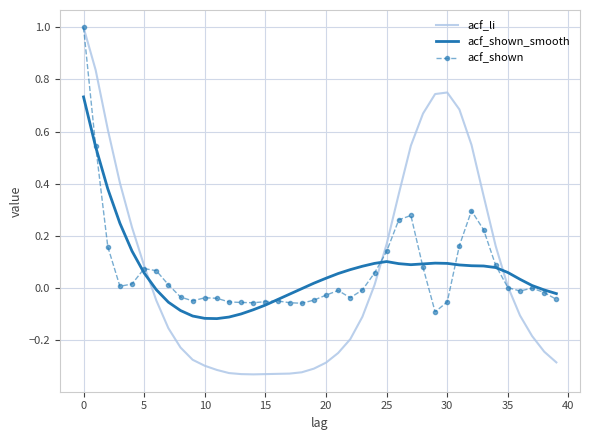

How many times do acf_li and acf_shown_smooth cross each other?

3